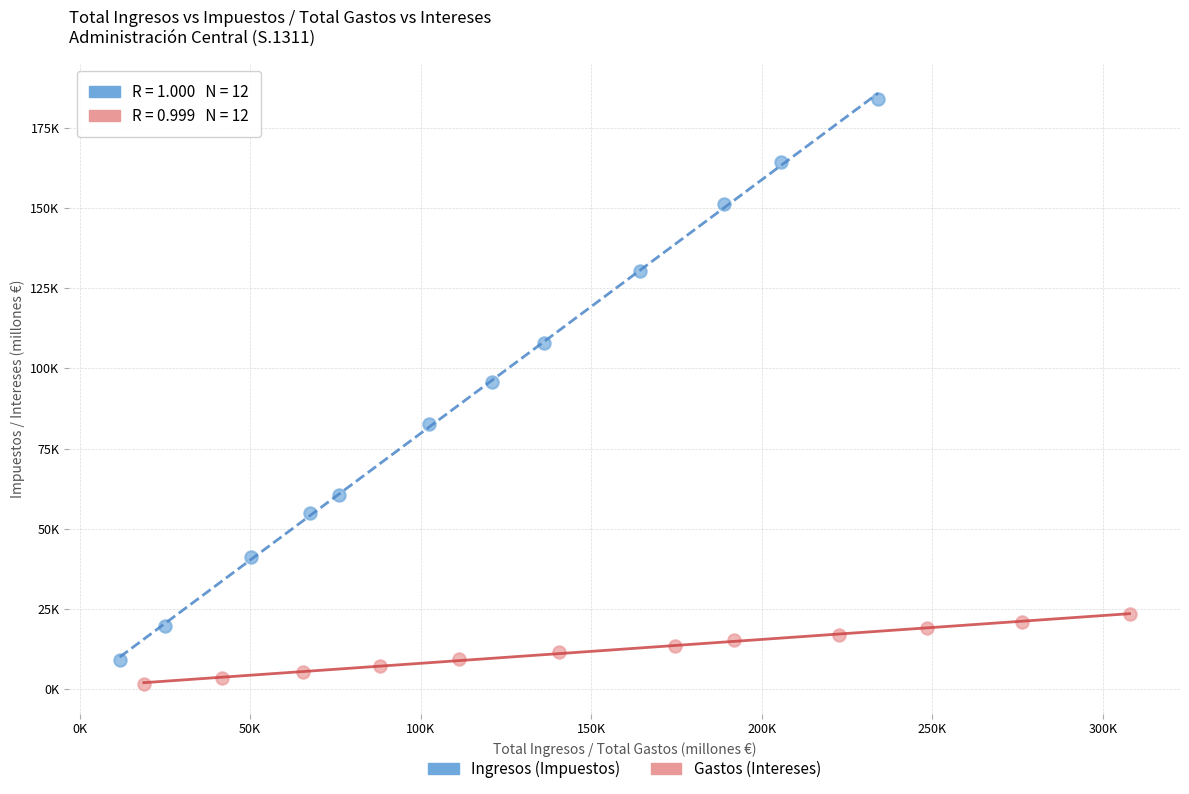

Which series has the largest Y range (max minus min)?

Ingresos (Impuestos)